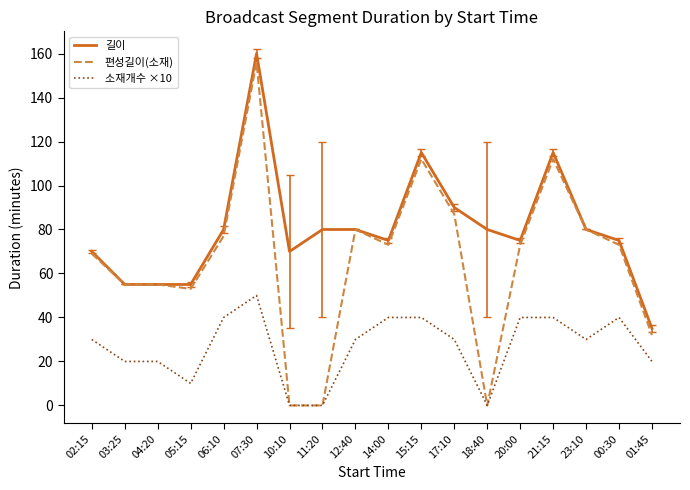

Rank the series by their maximum value, from lowest to highest.

소재개수 ×10, 편성길이(소재), 길이